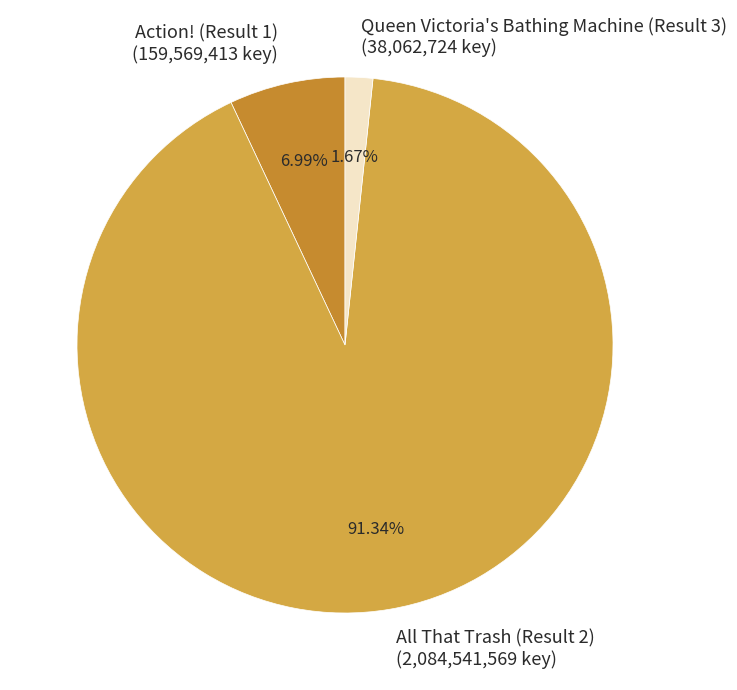

To the nearest percent, what percentage of the pie is Action! (Result 1)?

7%